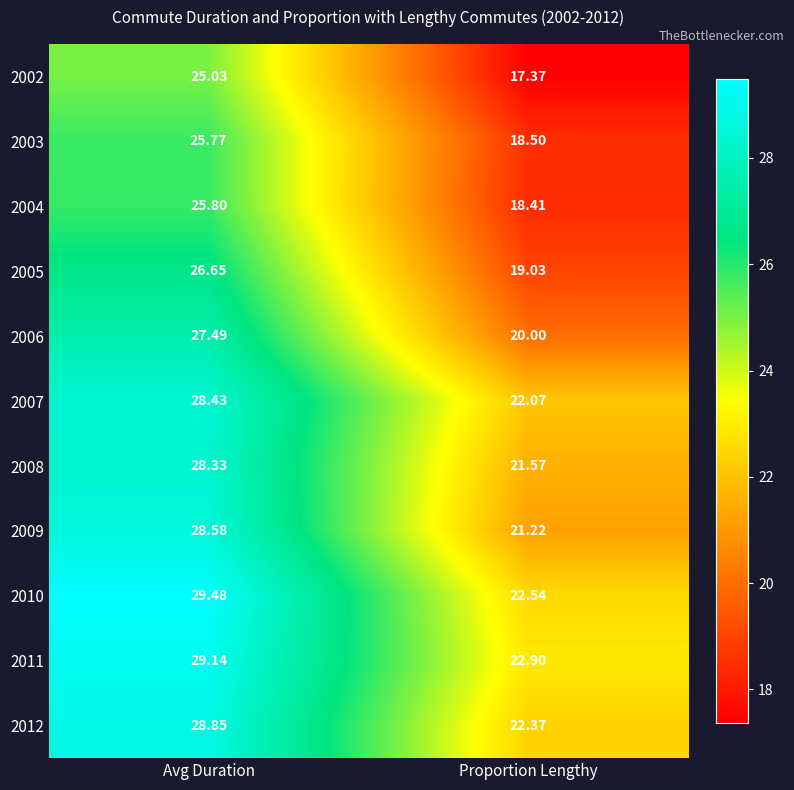

Rank the series at Proportion Lengthy from lowest to highest value.

2002, 2004, 2003, 2005, 2006, 2009, 2008, 2007, 2012, 2010, 2011